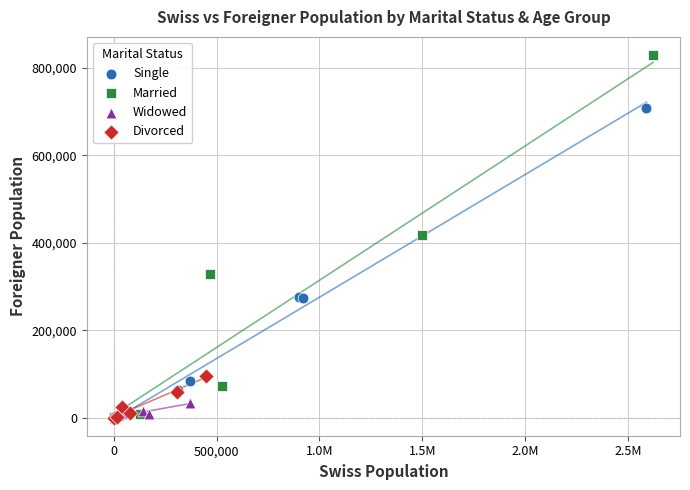

Which series contains the highest Y value?

Married